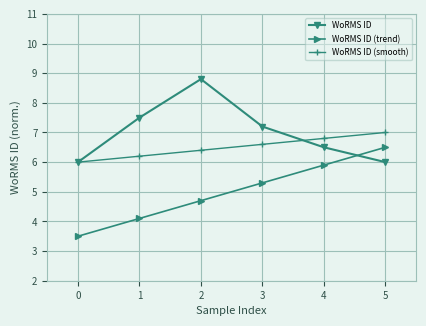

What are all the series names shown in the legend?

WoRMS ID, WoRMS ID (trend), WoRMS ID (smooth)